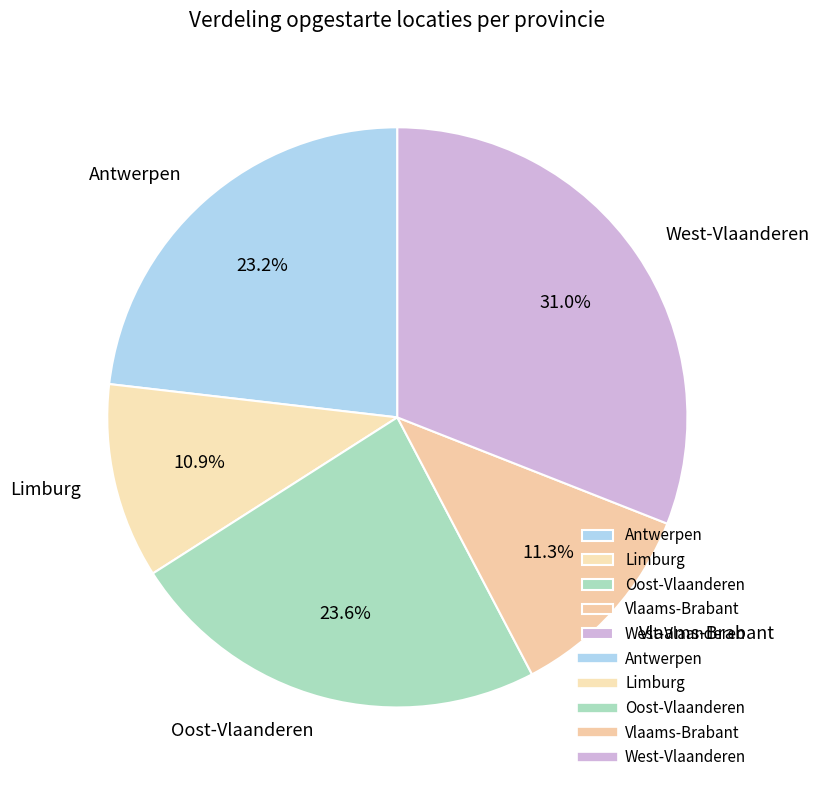

Is Antwerpen the majority of the pie?

No